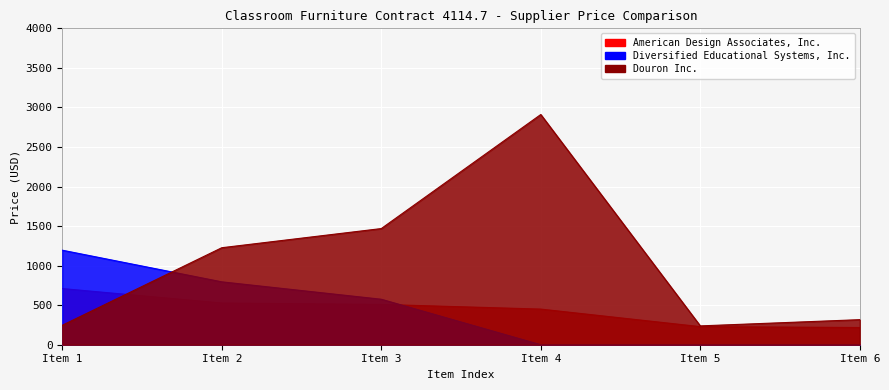

Which series changed the most between Item 2 and Item 5?

Douron Inc.